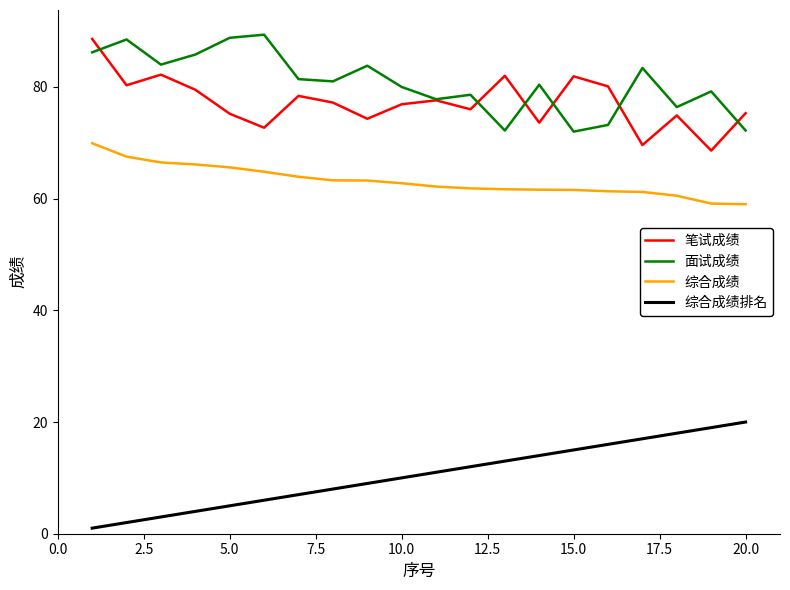

At how many categories does at least one series exceed 6?

20